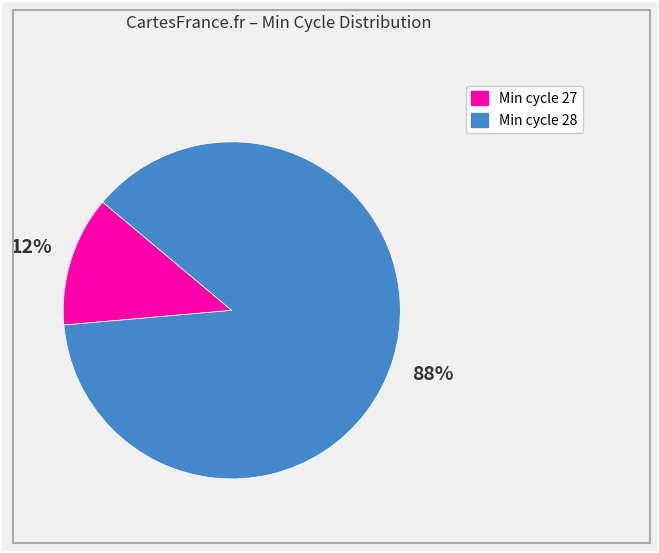

Is there any slice that represents more than half of the pie?

Yes